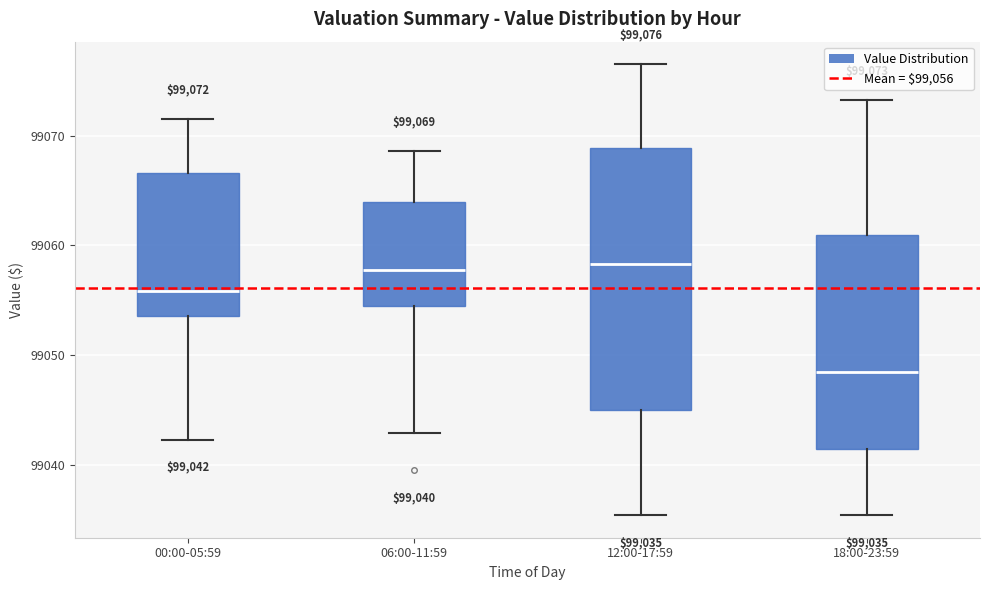

Which box is the tallest, from its lower edge to its upper edge?

12:00-17:59